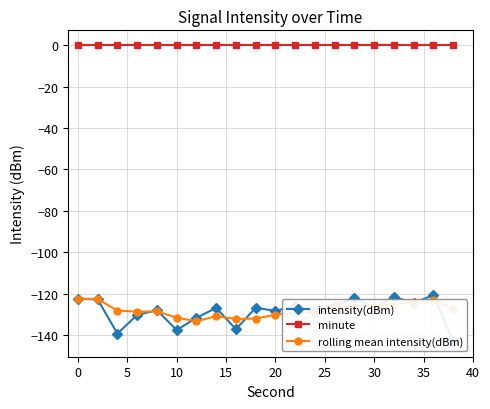

True or false: minute and rolling mean intensity(dBm) intersect in this chart.

False